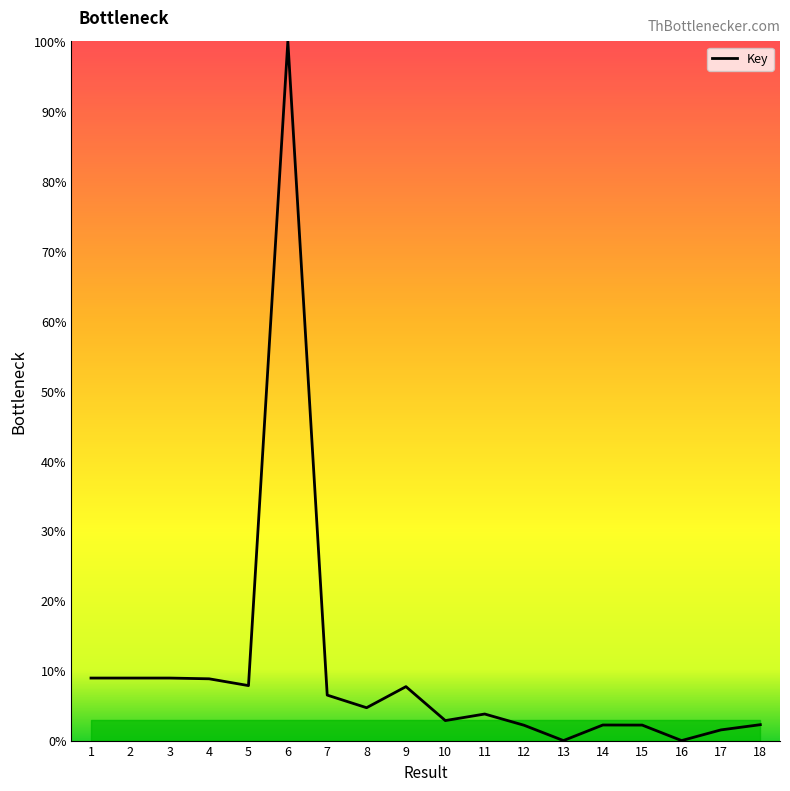

The chart shows a value of 100.0 at 6. True or false?

True